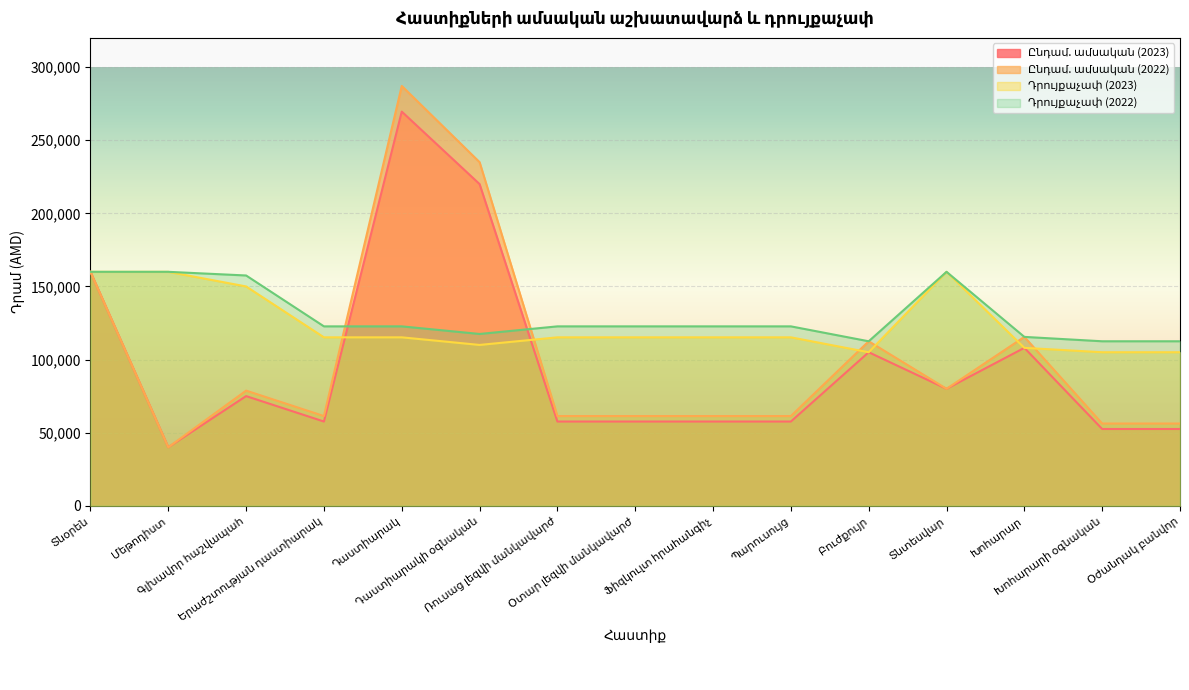

Is it true that Դրույքաչափ (2023) equals 56329 at Գլխավոր հաշվապահ?

False